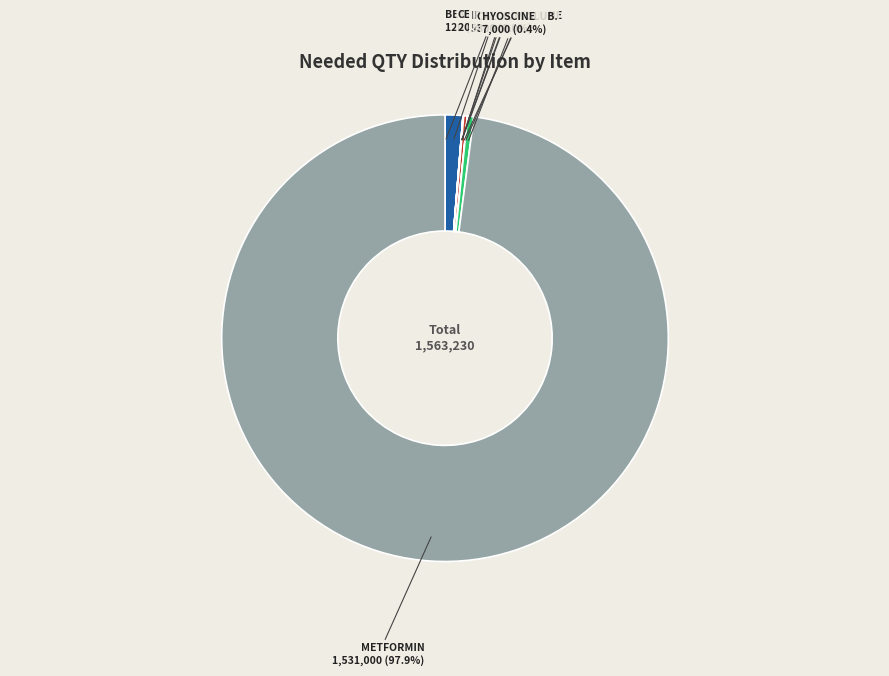

Does METFORMIN represent more than half of the total?

Yes